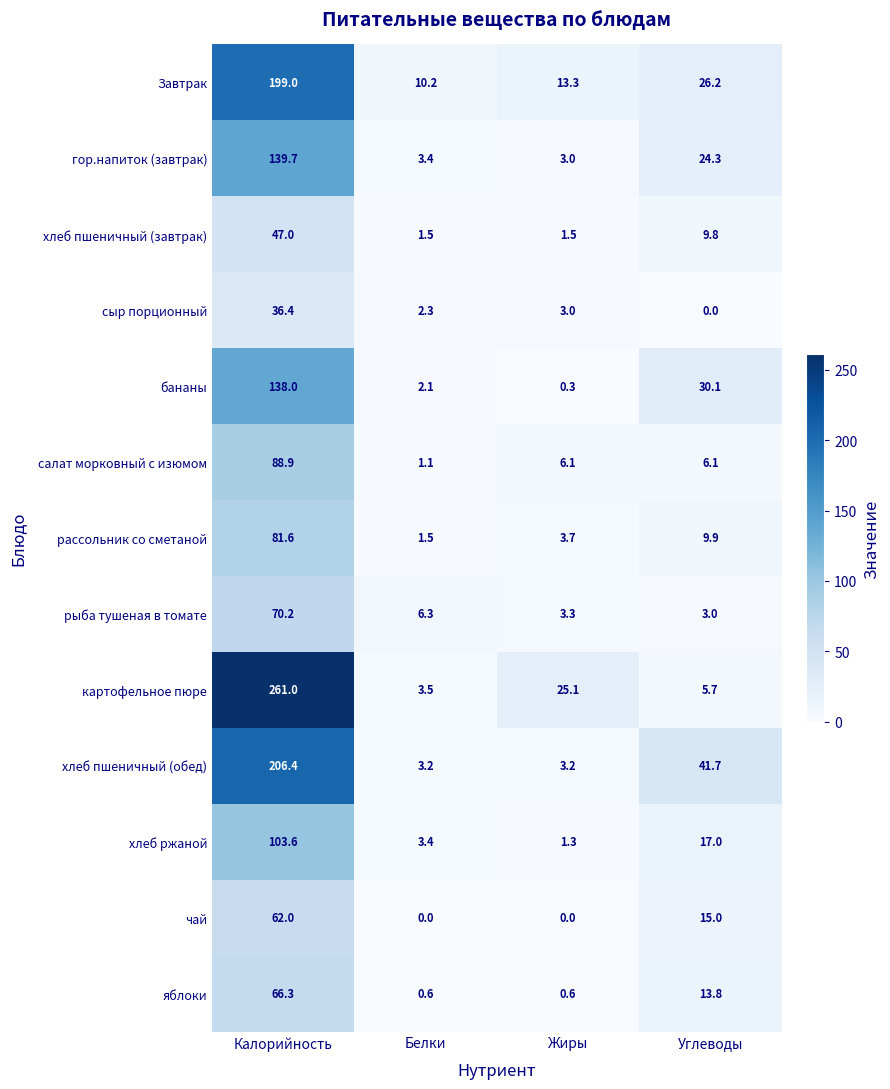

What is the total value across all series at Калорийность?

1500.1